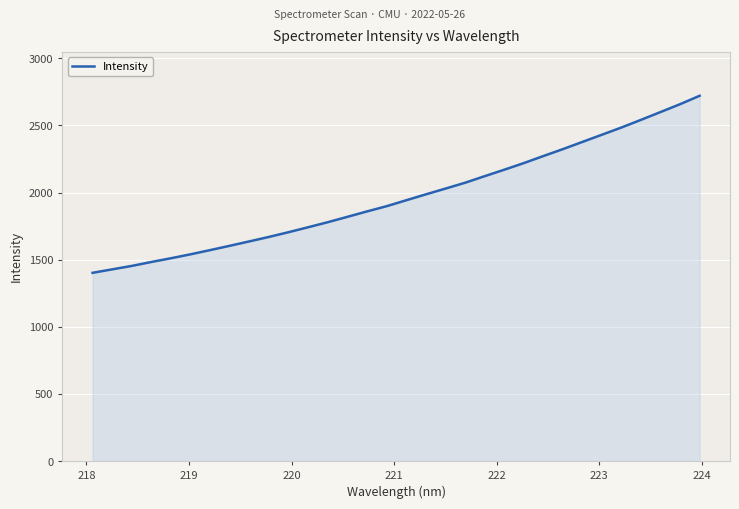

What is the difference between the maximum and minimum values?

1318.7